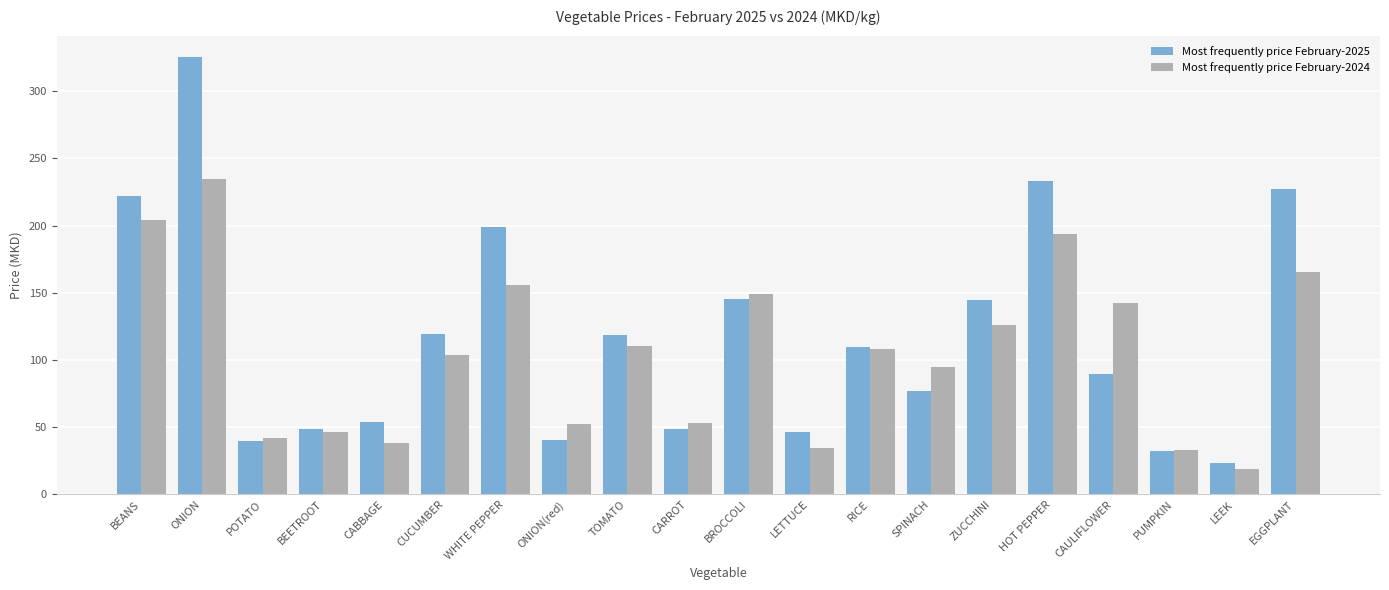

At which category is the sum across all series the highest?

ONION